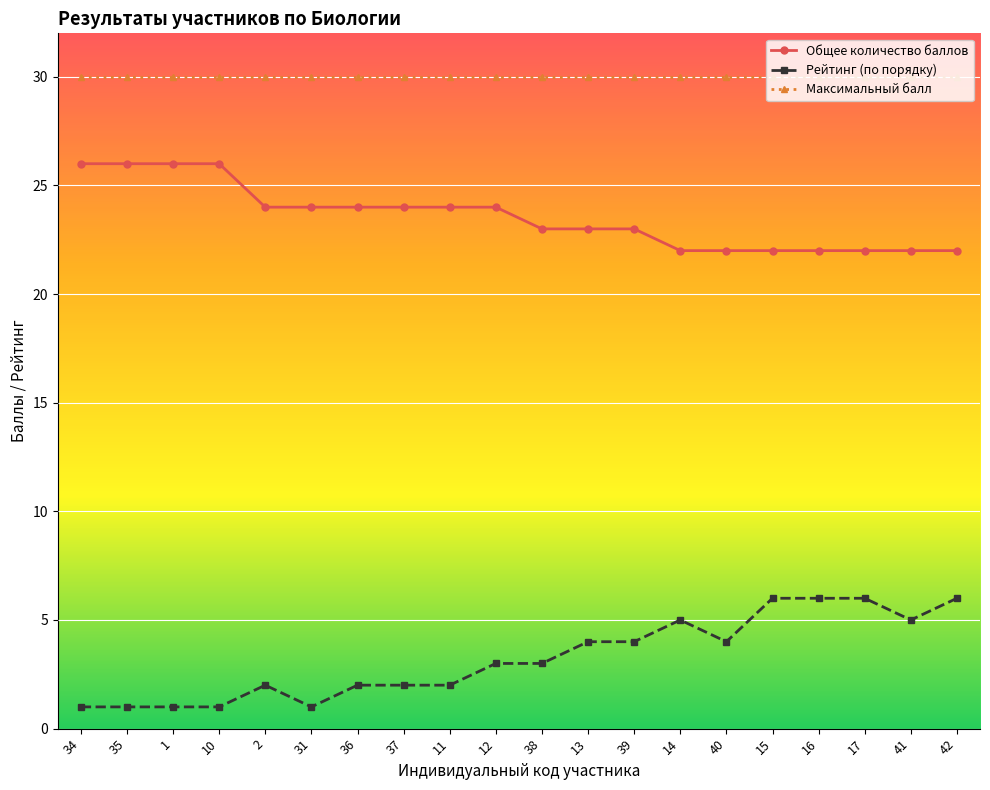

Reading left to right, transcribe all the data shown in this chart.

Общее количество баллов: 26	26	26	26	24	24	24	24	24	24	23	23	23	22	22	22	22	22	22	22
Рейтинг (по порядку): 1	1	1	1	2	1	2	2	2	3	3	4	4	5	4	6	6	6	5	6
Максимальный балл: 30	30	30	30	30	30	30	30	30	30	30	30	30	30	30	30	30	30	30	30